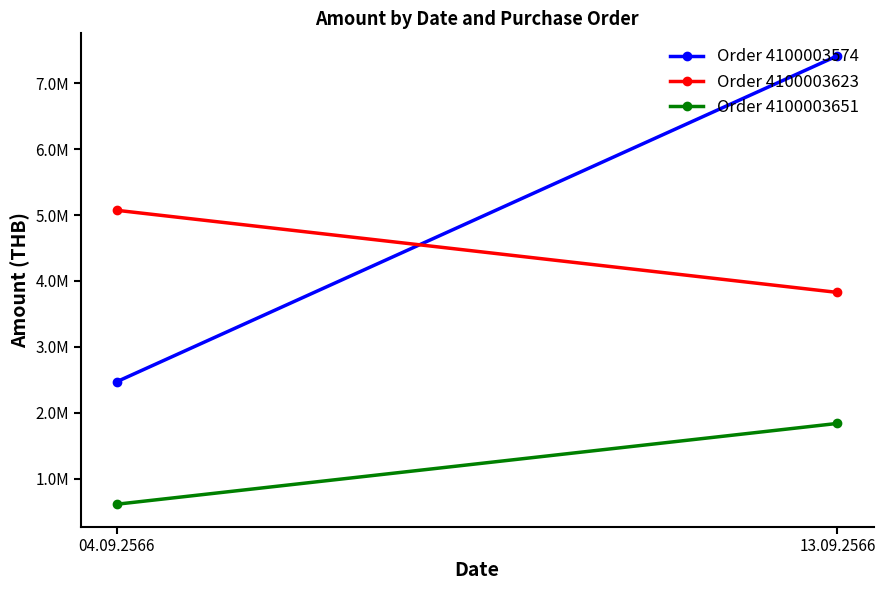

What is the difference between the Order 4100003651 values at 13.09.2566 and 04.09.2566?

1226000